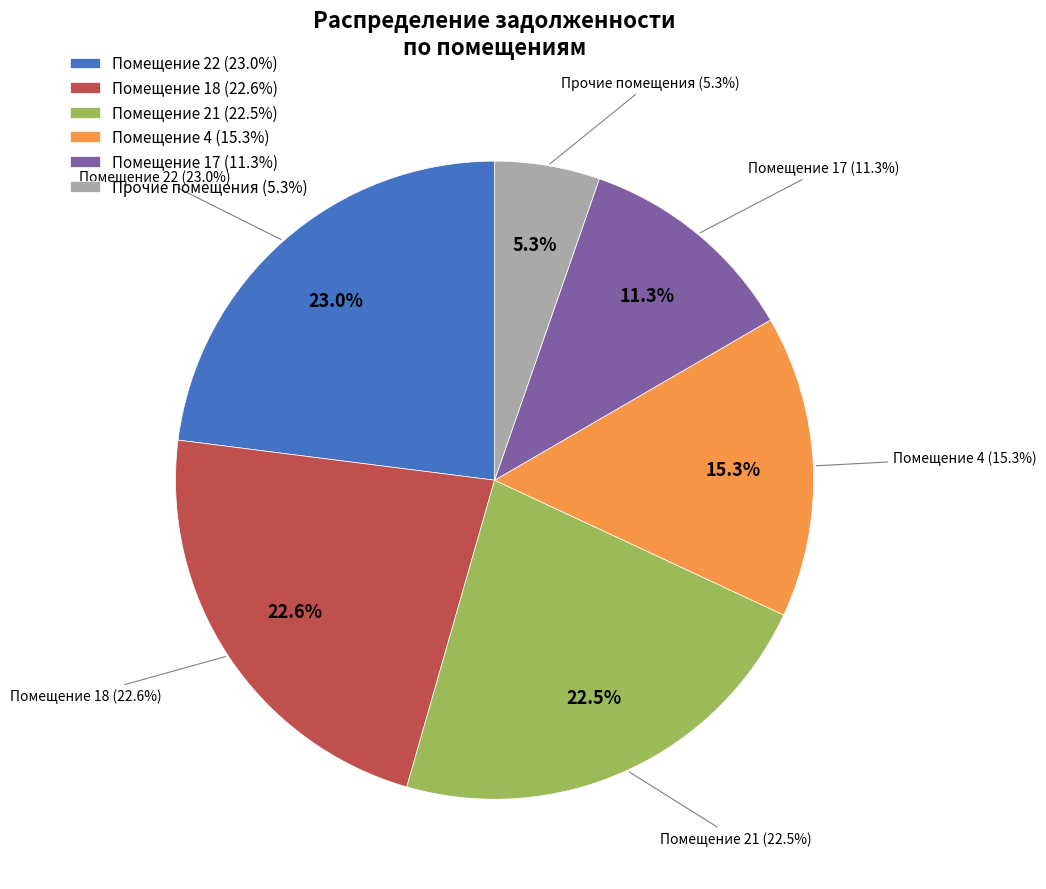

Is there a majority slice in this chart?

No